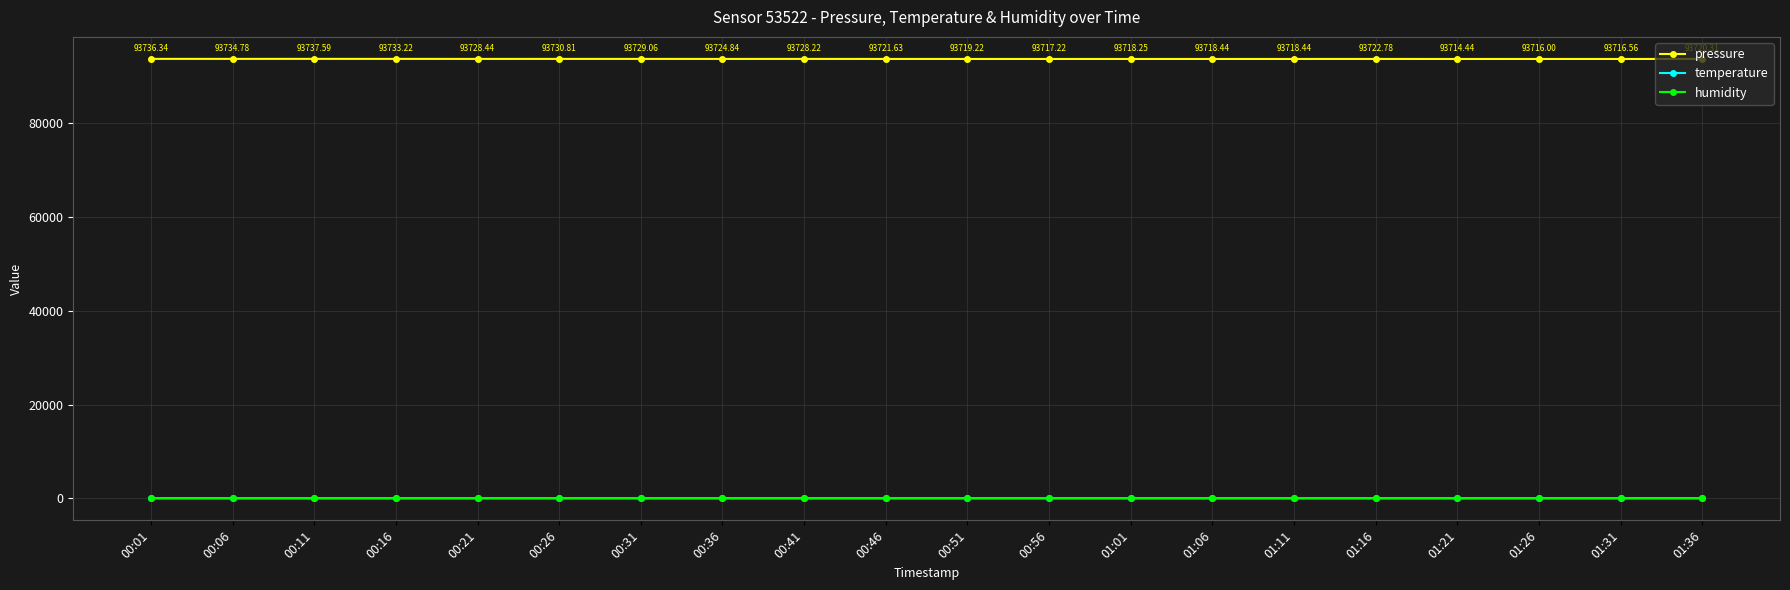

At how many categories does at least one series exceed 59245?

20